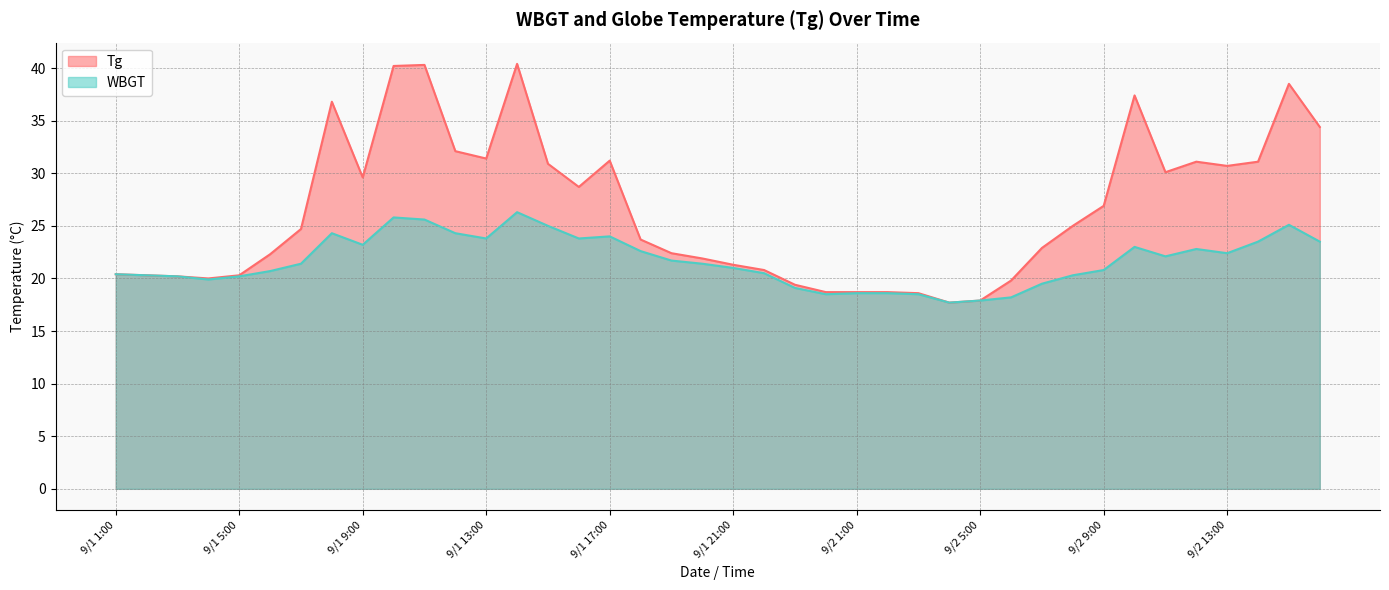

Reading left to right, extract all data points from this chart.

Tg: 20.4	20.3	20.2	20.0	20.3	22.3	24.7	36.8	29.6	40.2	40.3	32.1	31.4	40.4	30.9	28.7	31.2	23.7	22.4	21.9	21.3	20.8	19.4	18.7	18.7	18.7	18.6	17.7	17.9	19.8	22.9	25.0	26.9	37.4	30.1	31.1	30.7	31.1	38.5	34.4
WBGT: 20.4	20.3	20.2	19.9	20.2	20.7	21.4	24.3	23.2	25.8	25.6	24.3	23.8	26.3	25.0	23.8	24.0	22.6	21.7	21.4	21.0	20.5	19.1	18.5	18.6	18.6	18.5	17.7	17.9	18.2	19.5	20.3	20.8	23.0	22.1	22.8	22.4	23.5	25.1	23.5